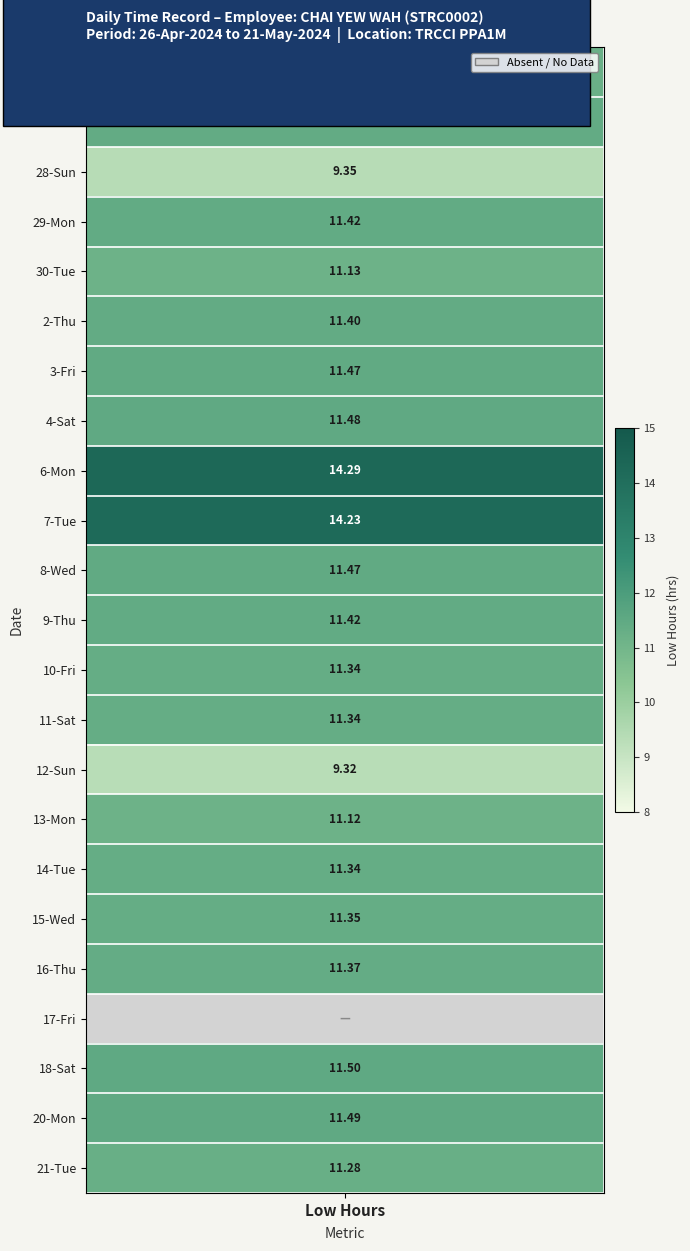

What is the greatest value displayed?

14.3